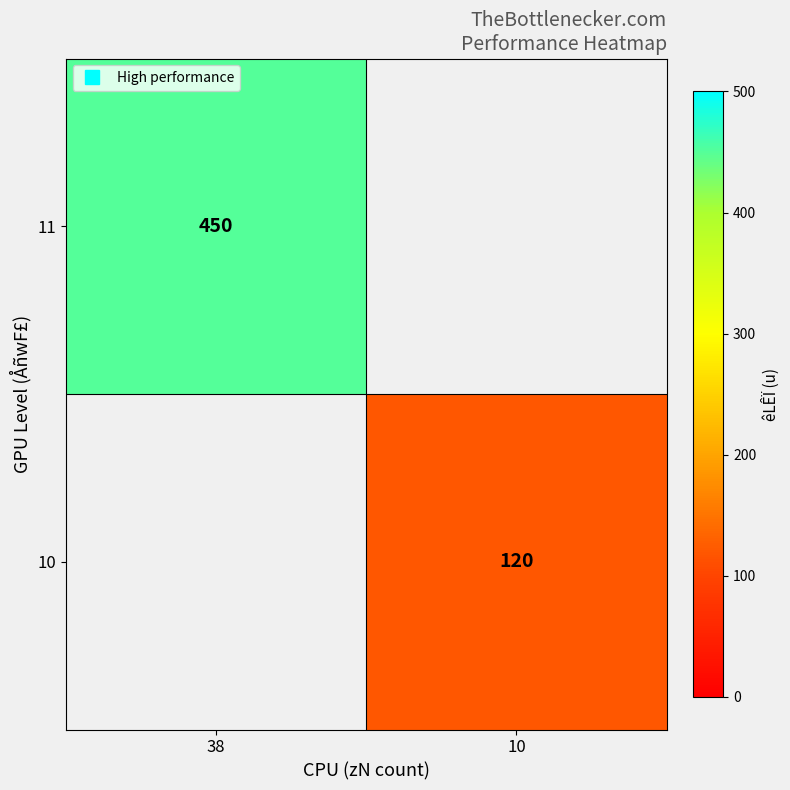

Which label corresponds to the smallest value in the chart?

10